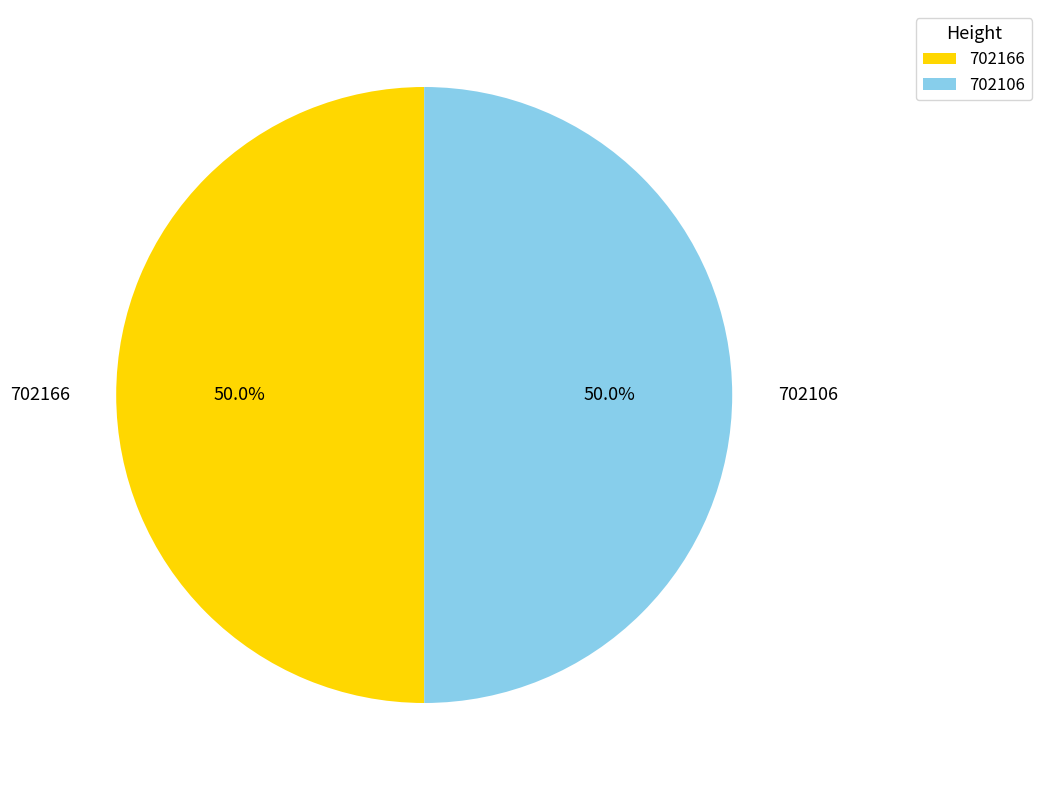

How much of the chart is everything except 702106?

50.0%